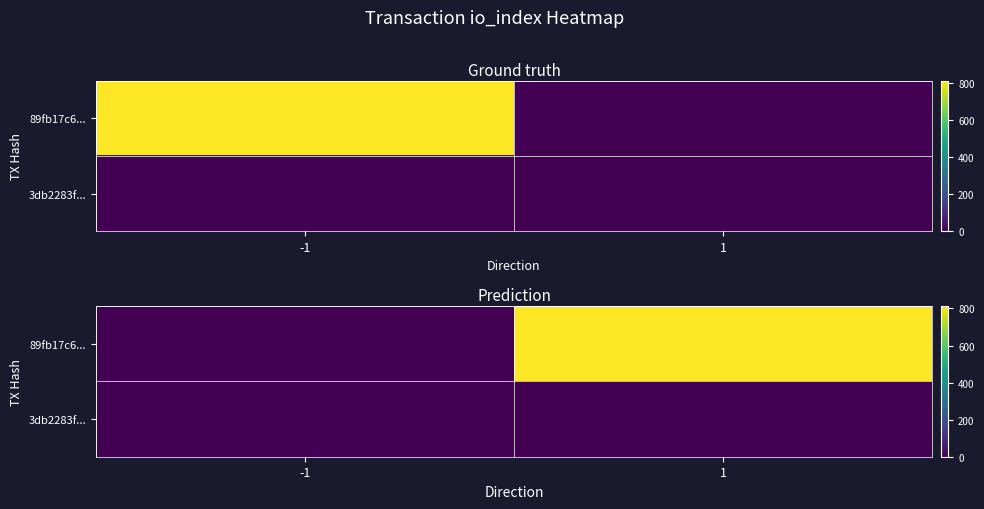

Count the number of data series in this chart.

2